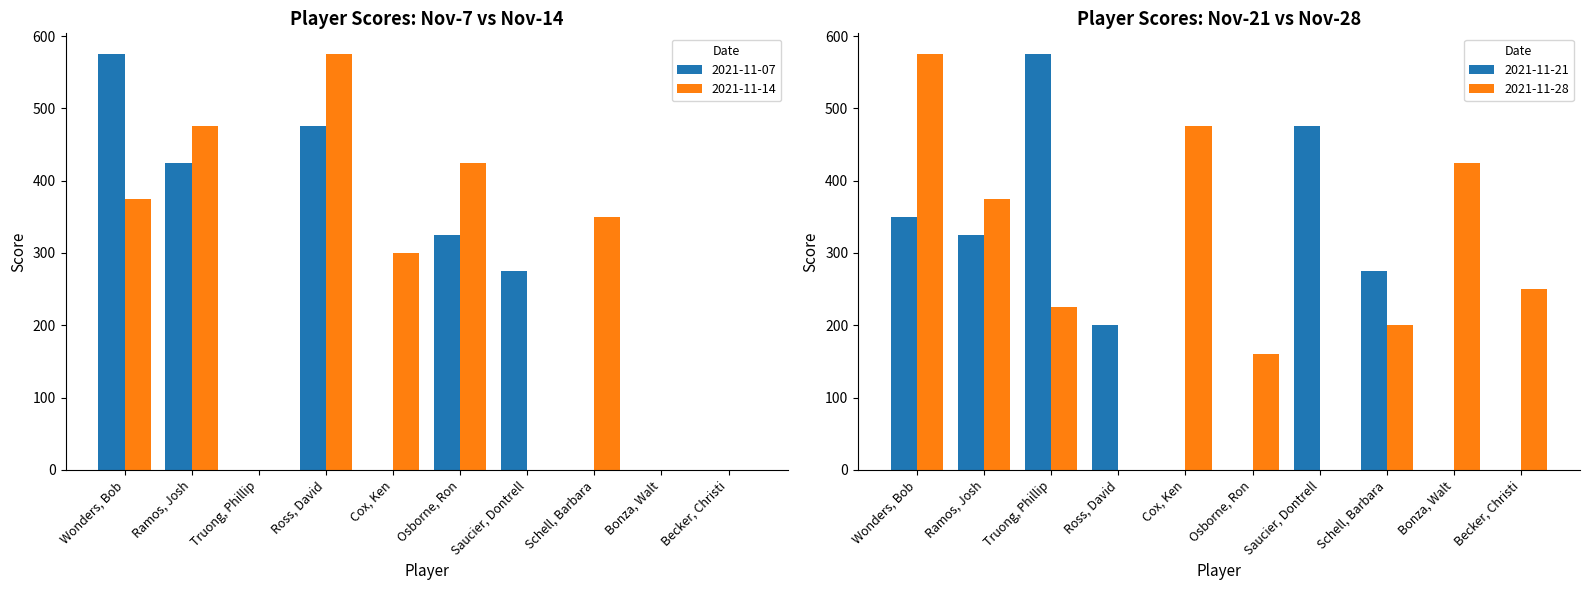

How many bars are there in total?

40